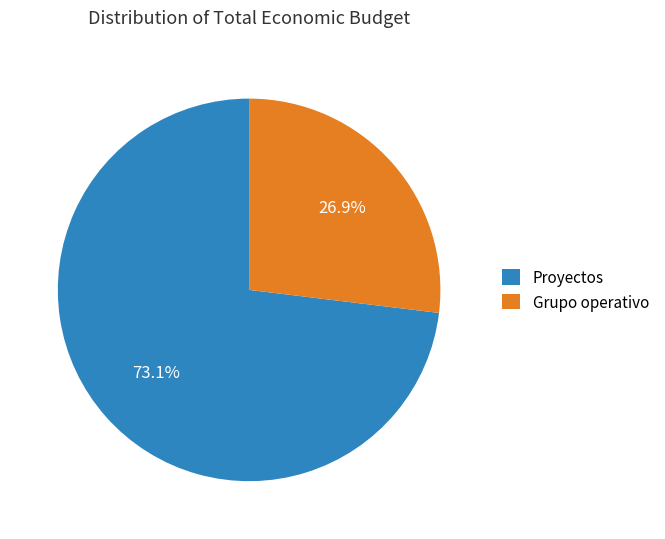

Is there any slice that represents more than half of the pie?

Yes